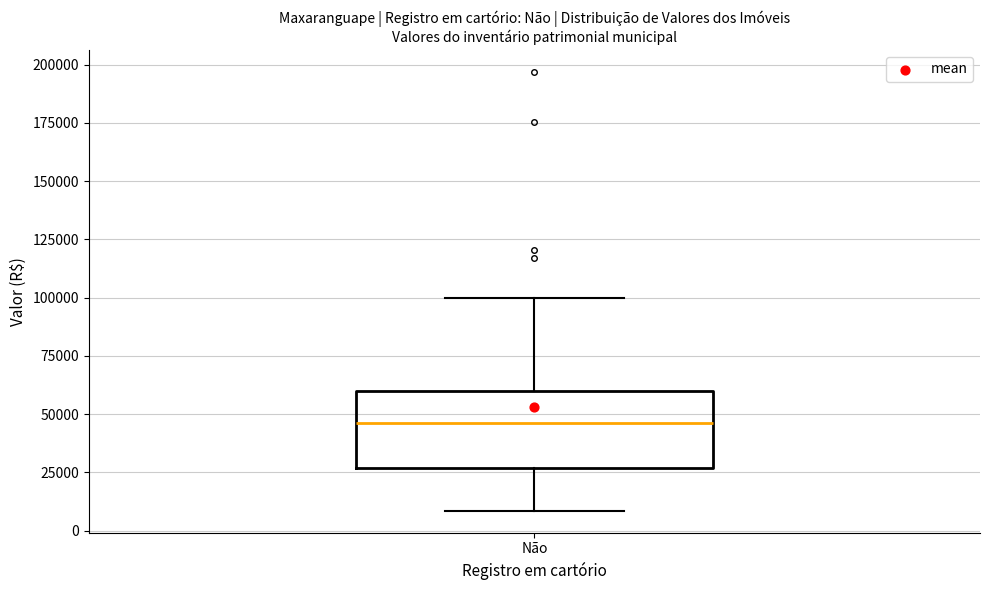

Transcribe this box plot: give where the median line is, the range the box spans, and where the two whiskers end, as read against the y-axis. The values are not printed on the chart, so give them approximately, as read against the axis.

median 45000, box 25000 to 60000, whiskers 10000 to 100000